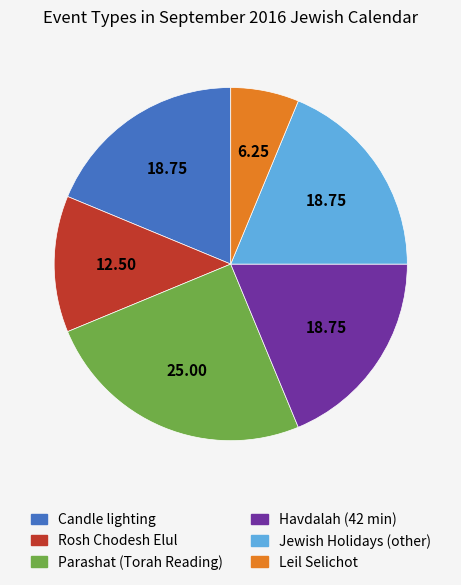

Do Parashat (Torah Reading) and Candle lighting together represent more than half of the pie?

No